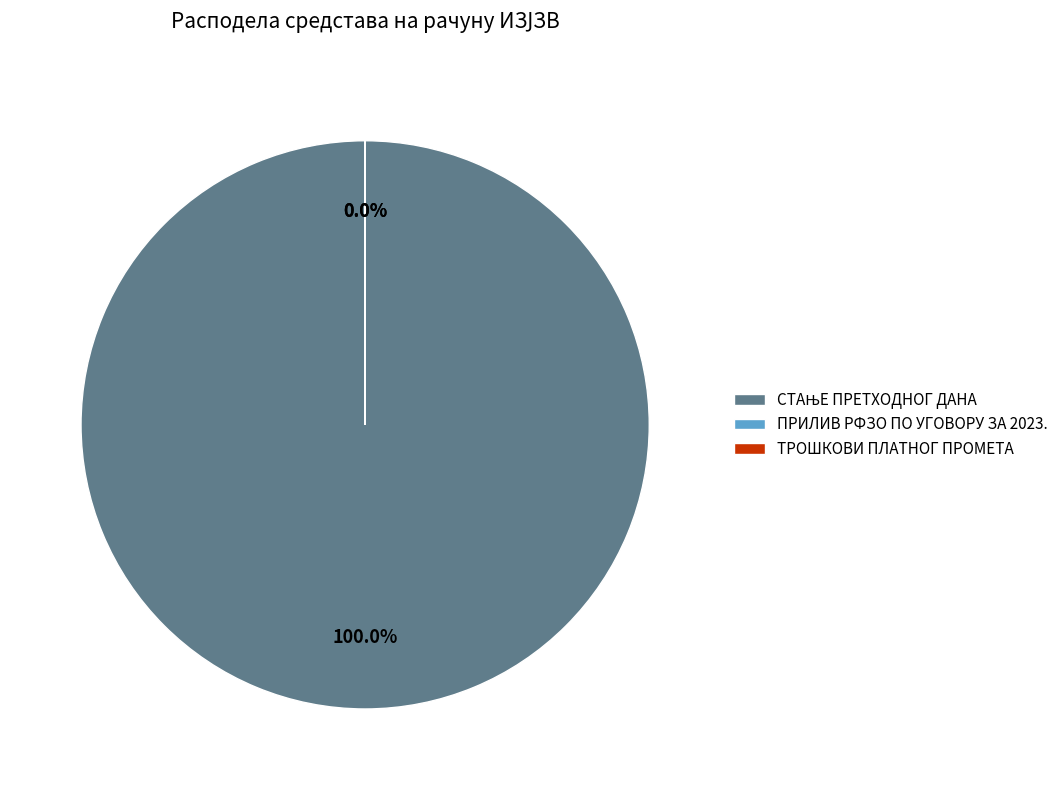

Is it true that ПРИЛИВ РФЗО ПО УГОВОРУ ЗА 2023. is 6% of the pie?

False